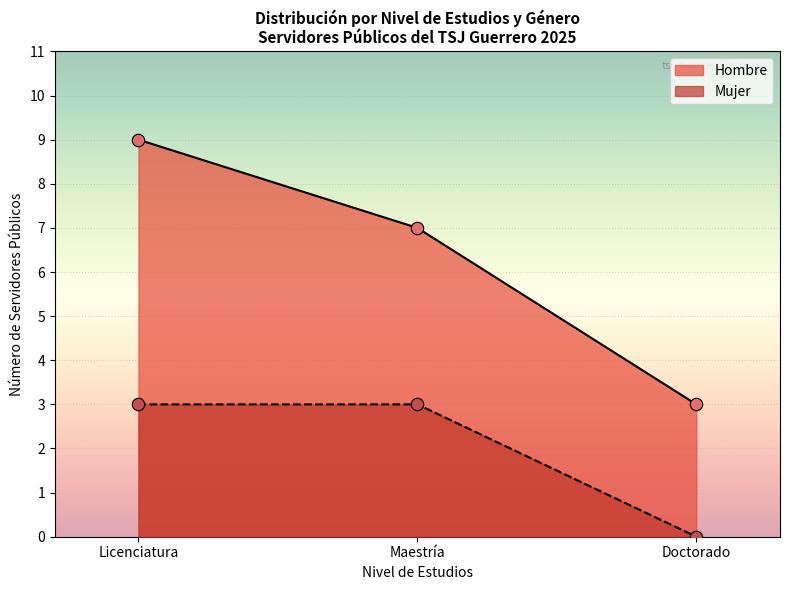

Which series has the widest spread of values?

Hombre